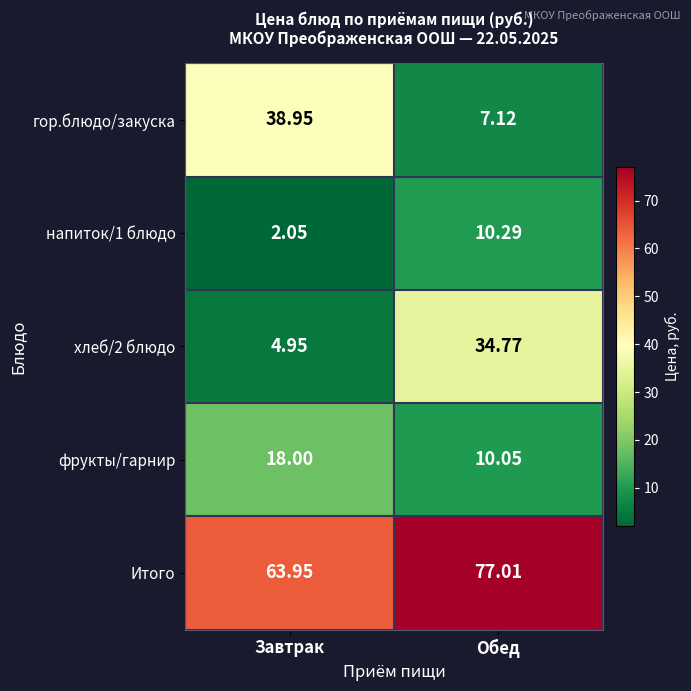

At which category is the sum across all series the highest?

Обед